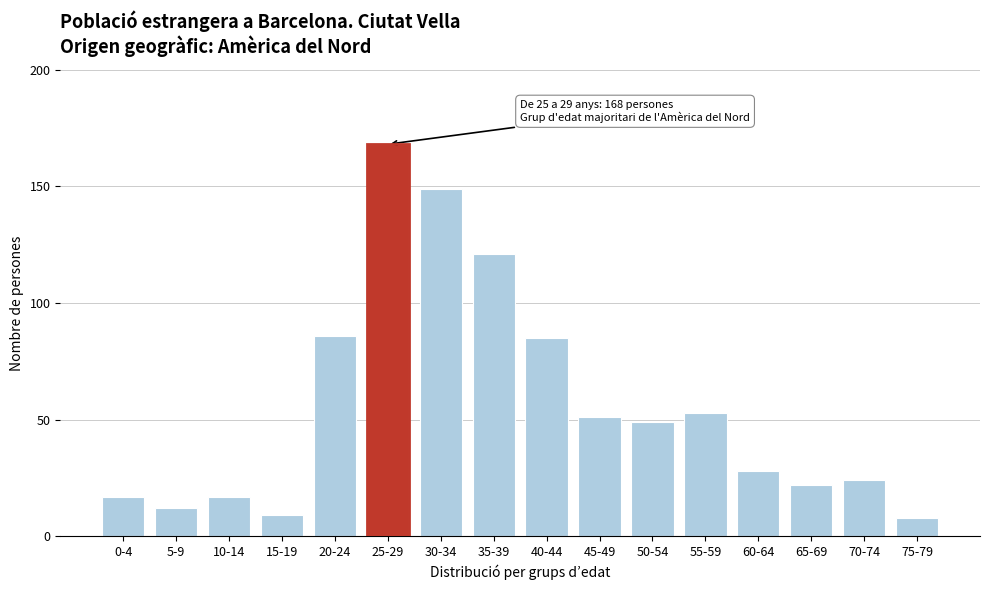

Reading left to right, list all the values displayed in this chart.

17	12	17	9	86	168	149	121	85	51	49	53	28	22	24	8